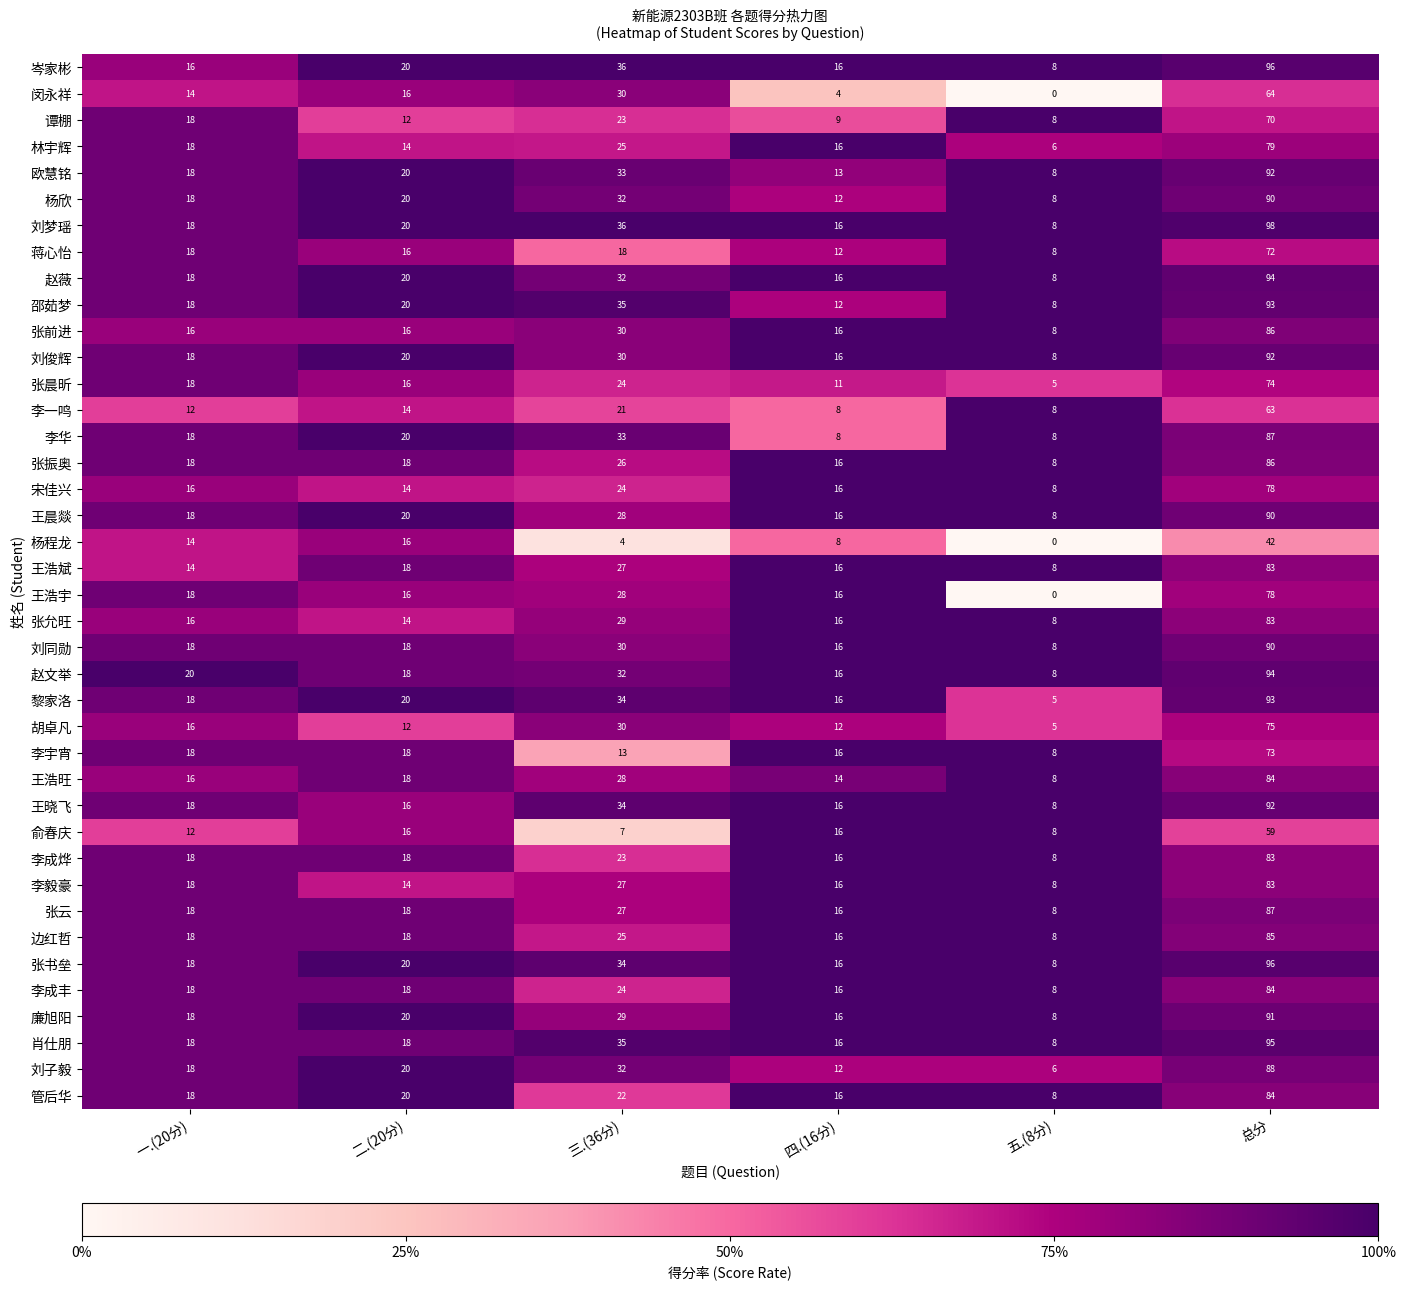

What is the total value across all series at 二.(20分)?

700